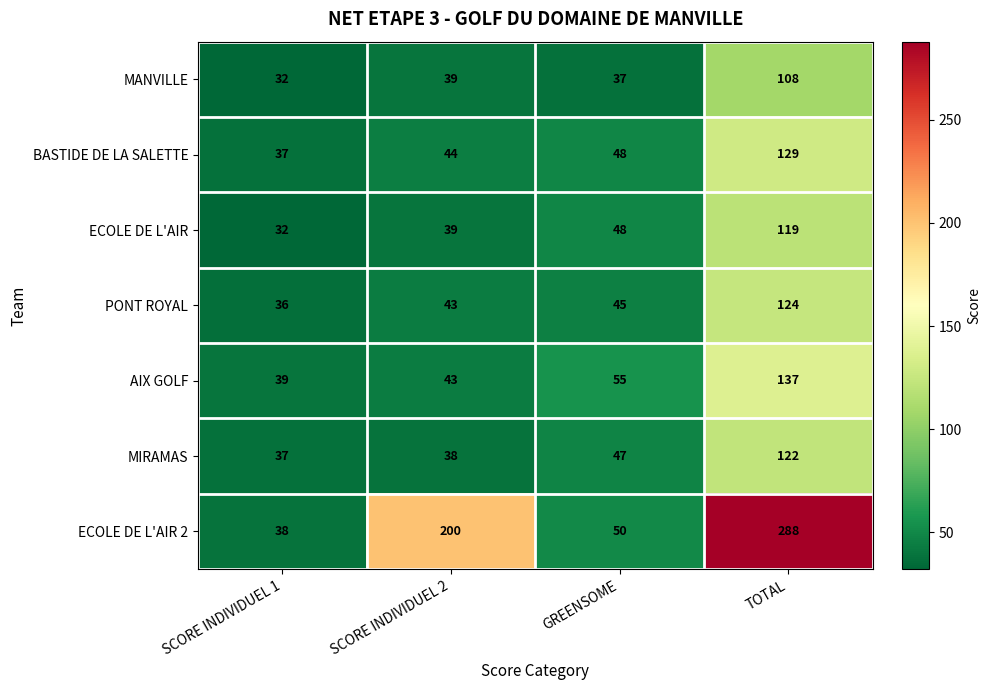

The MIRAMAS series shows 10 at SCORE INDIVIDUEL 2. True or false?

False